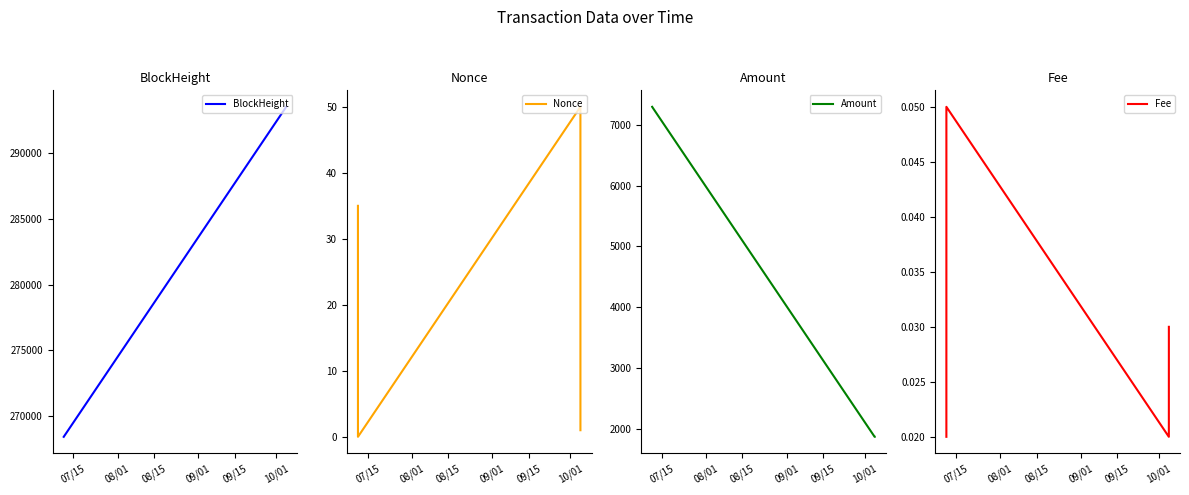

How many values in the BlockHeight series exceed 293536?

1